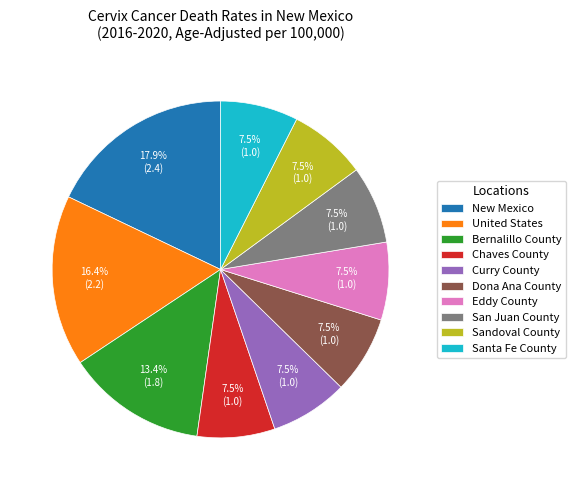

To the nearest percent, what is the combined percentage of San Juan County and Curry County?

15%